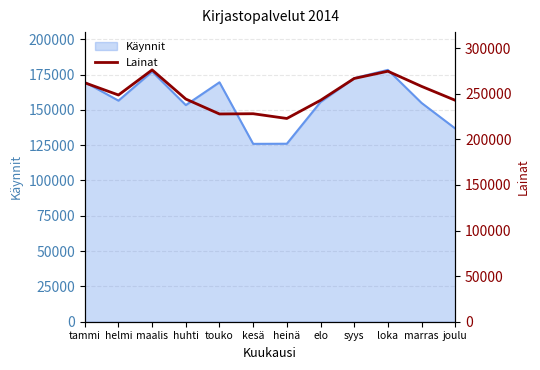

Where is the first local maximum?

maalis